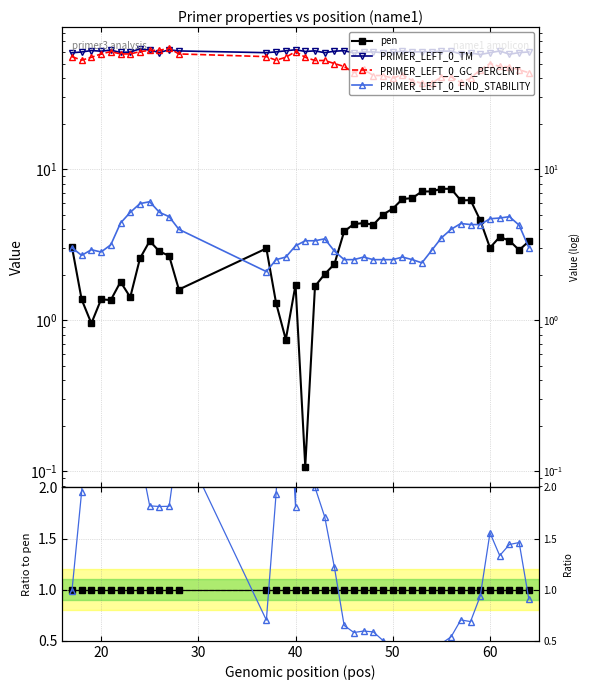

True or false: PRIMER_LEFT_0_END_STABILITY has more than 2 interior local peaks.

True